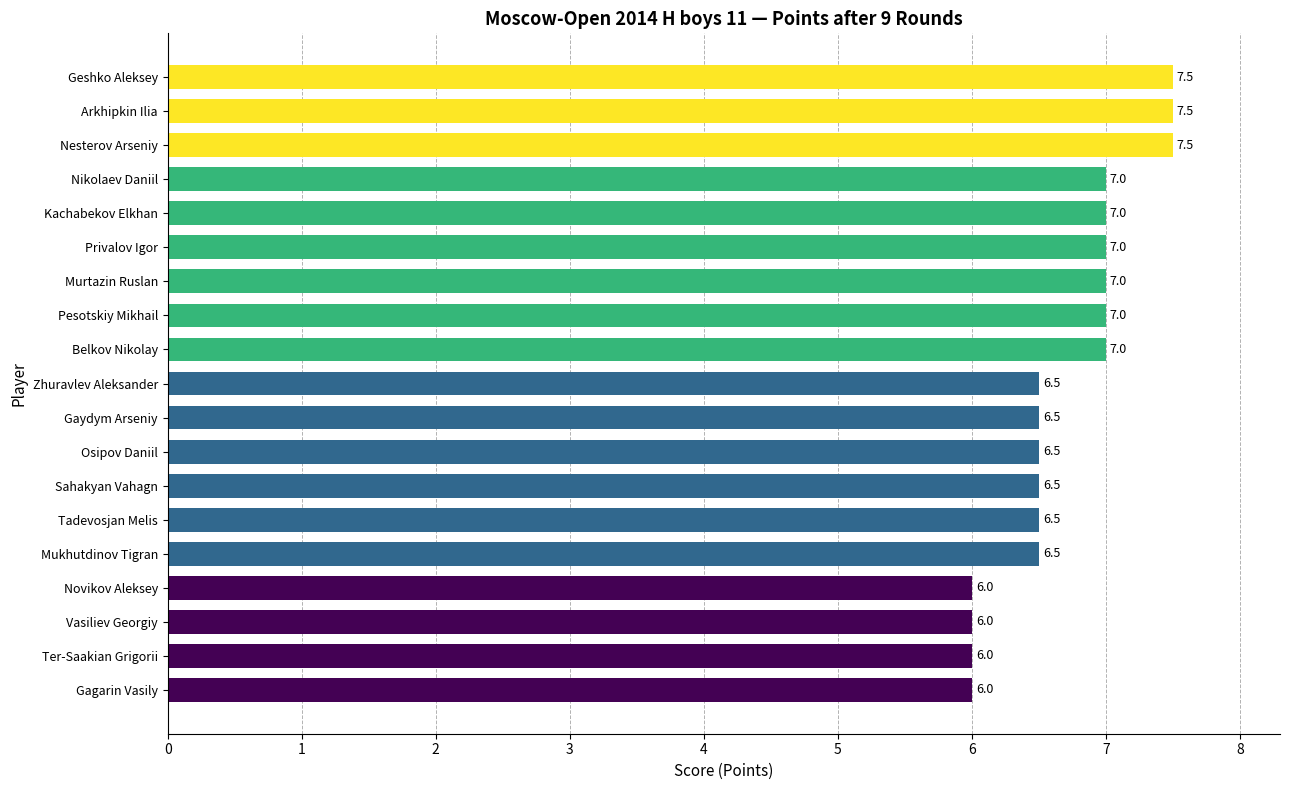

The chart shows a value of 11.0 at Arkhipkin Ilia. True or false?

False